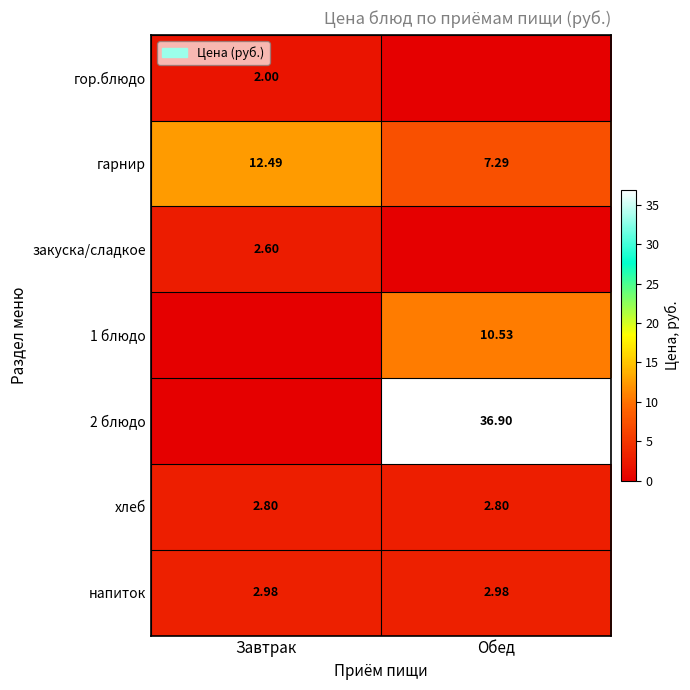

At which label does 2 блюдо first exceed 36?

Обед